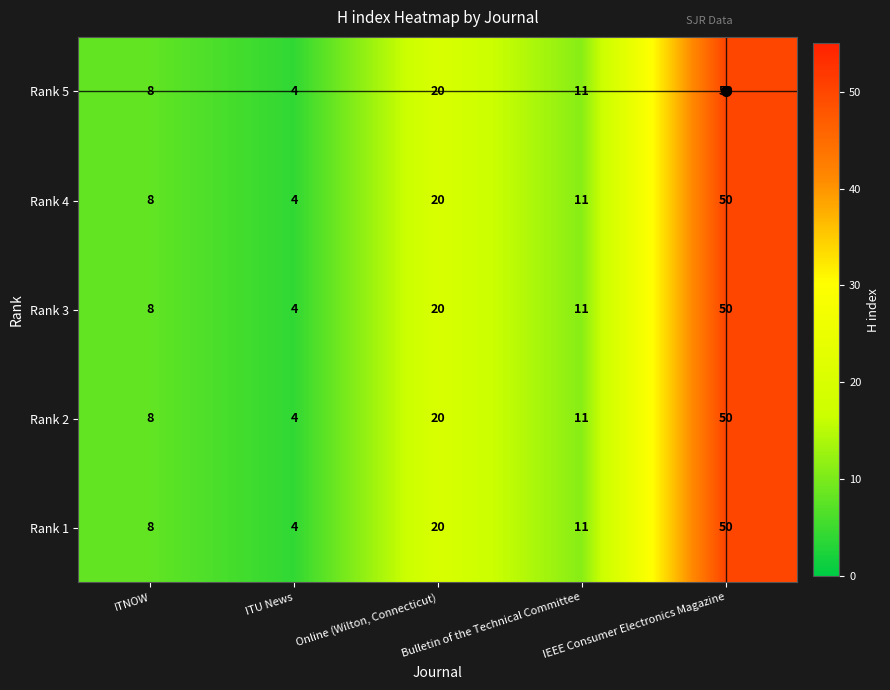

What is the smallest value displayed?

4